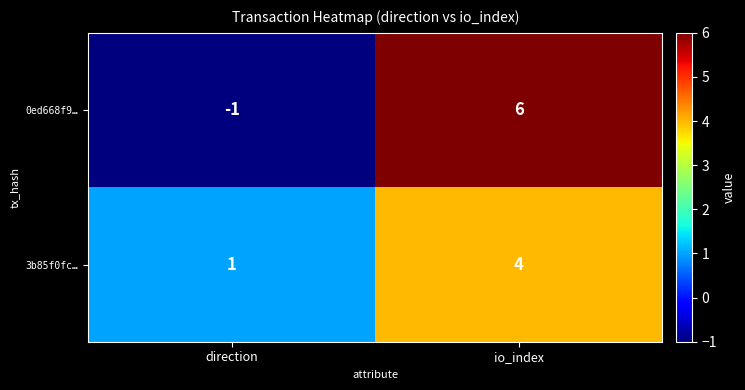

Between direction and io_index, which series saw the biggest shift?

0ed668f9…